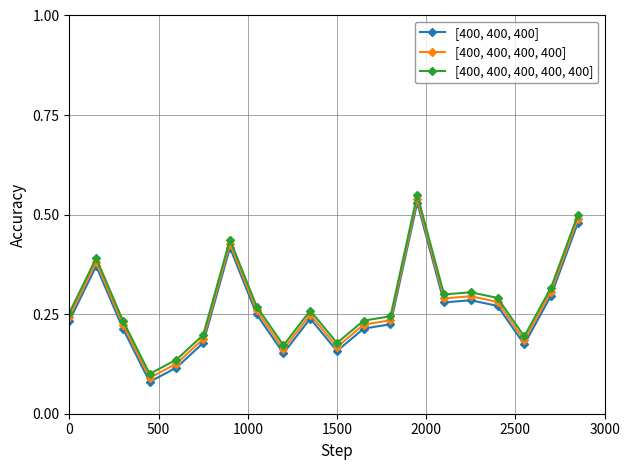

At how many categories does at least one series exceed 0?

20